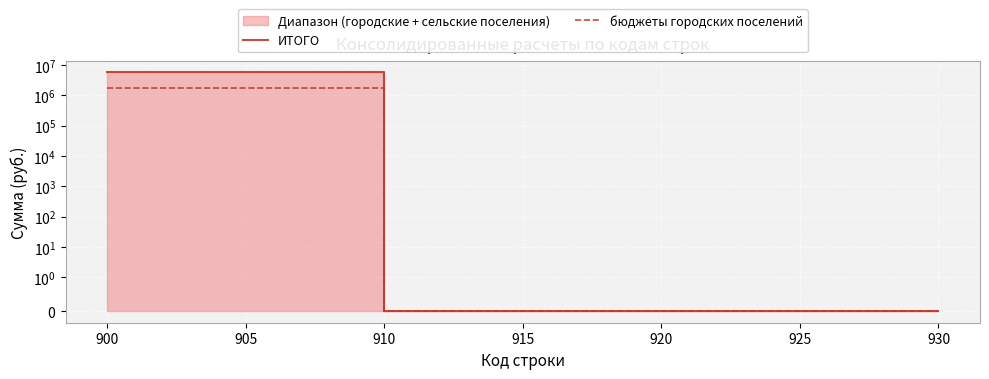

Does the chart display data point markers on the line(s)?

No